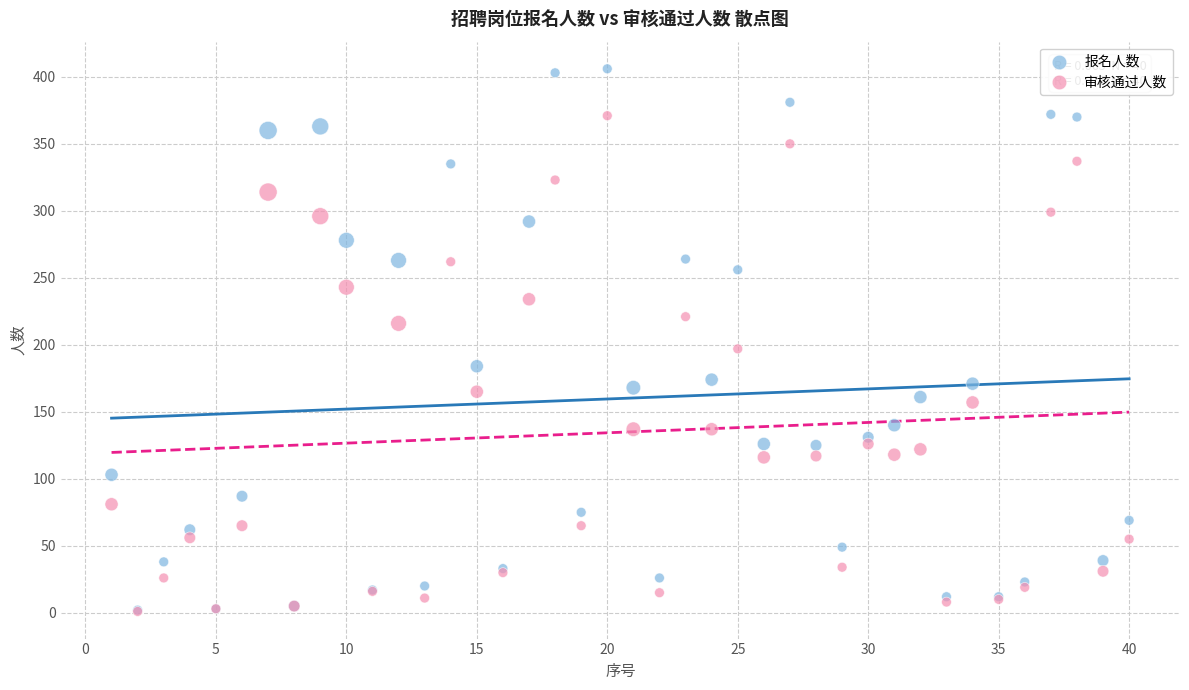

In the 报名人数 series, what Y value is closest to 204?

184